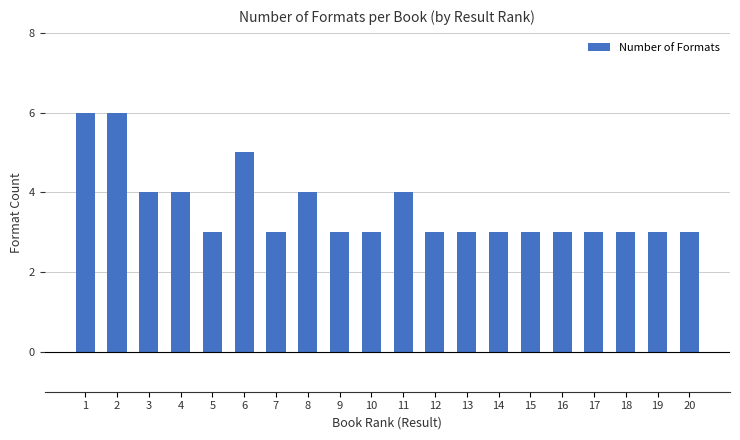

What is the difference between the values at 4 and 18?

1